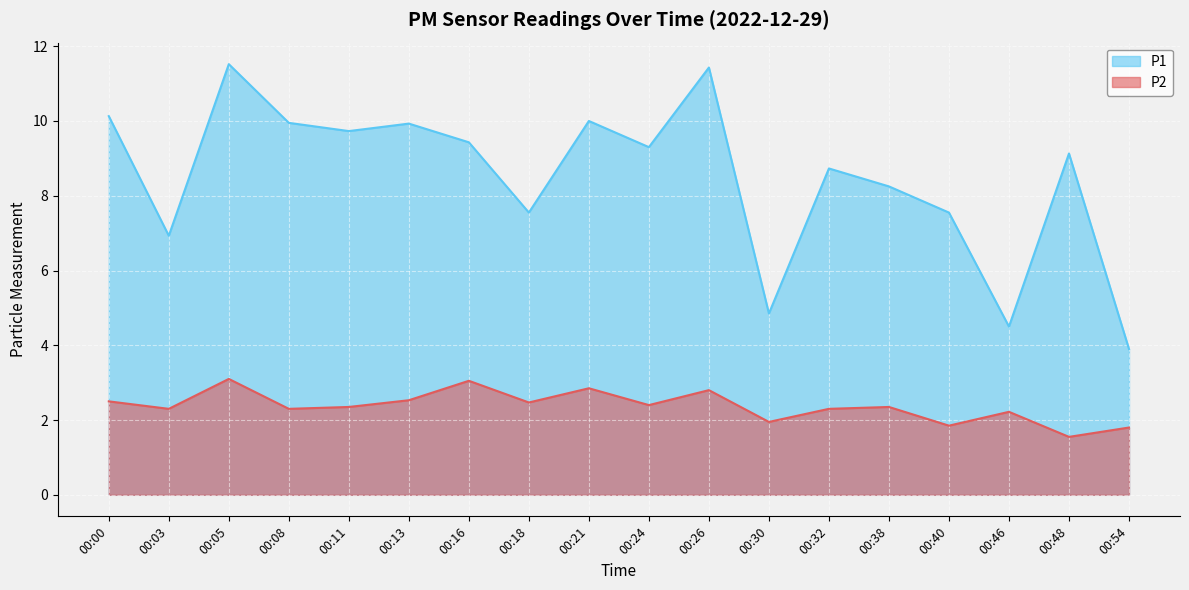

What is the value of the P2 point at the 15th from the left?

1.9